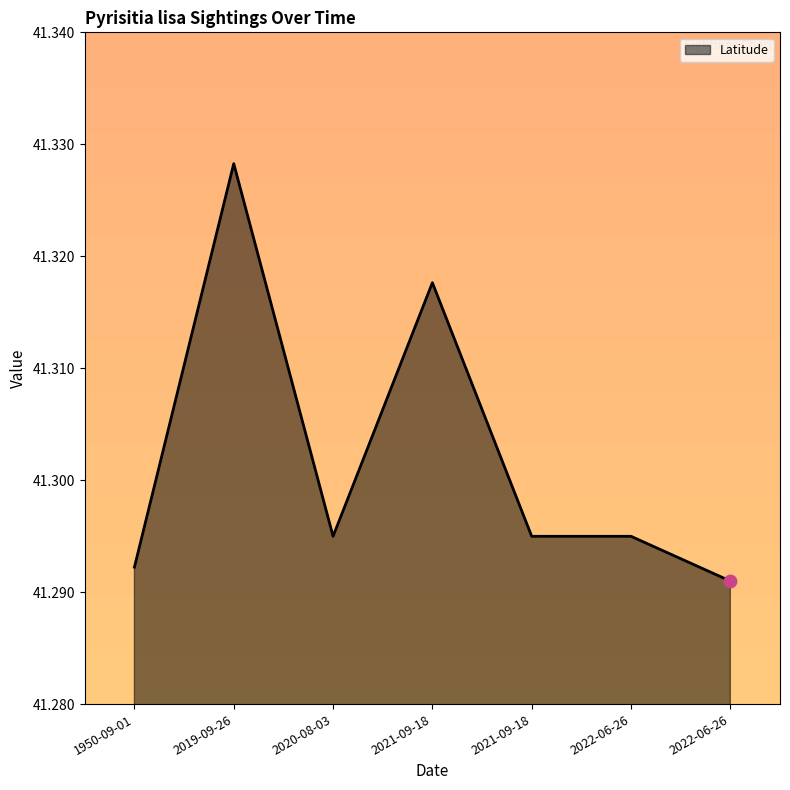

Is this an area chart (filled region under the line)?

Yes